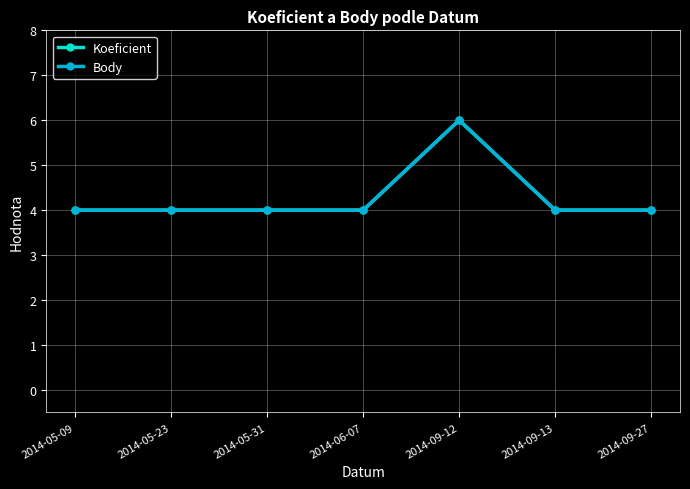

Which has a higher value, 2014-06-07 or 2014-09-12?

2014-09-12